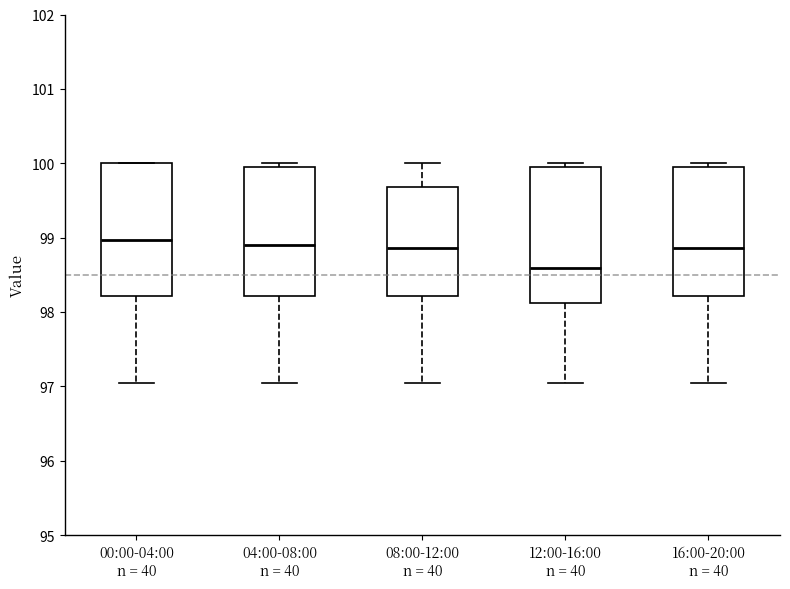

Reading left to right, transcribe this box plot: for each box, give where its median line is, the range the box spans, and where its two whiskers end, as read against the y-axis. The values are not printed on the chart, so give them approximately, as read against the axis.

00:00-04:00 n = 40: median 99.0, box 98.2 to 100.0, whiskers 97.0 to 100.0
04:00-08:00 n = 40: median 98.9, box 98.2 to 99.9, whiskers 97.0 to 100.0
08:00-12:00 n = 40: median 98.9, box 98.2 to 99.7, whiskers 97.0 to 100.0
12:00-16:00 n = 40: median 98.6, box 98.1 to 99.9, whiskers 97.0 to 100.0
16:00-20:00 n = 40: median 98.9, box 98.2 to 99.9, whiskers 97.0 to 100.0